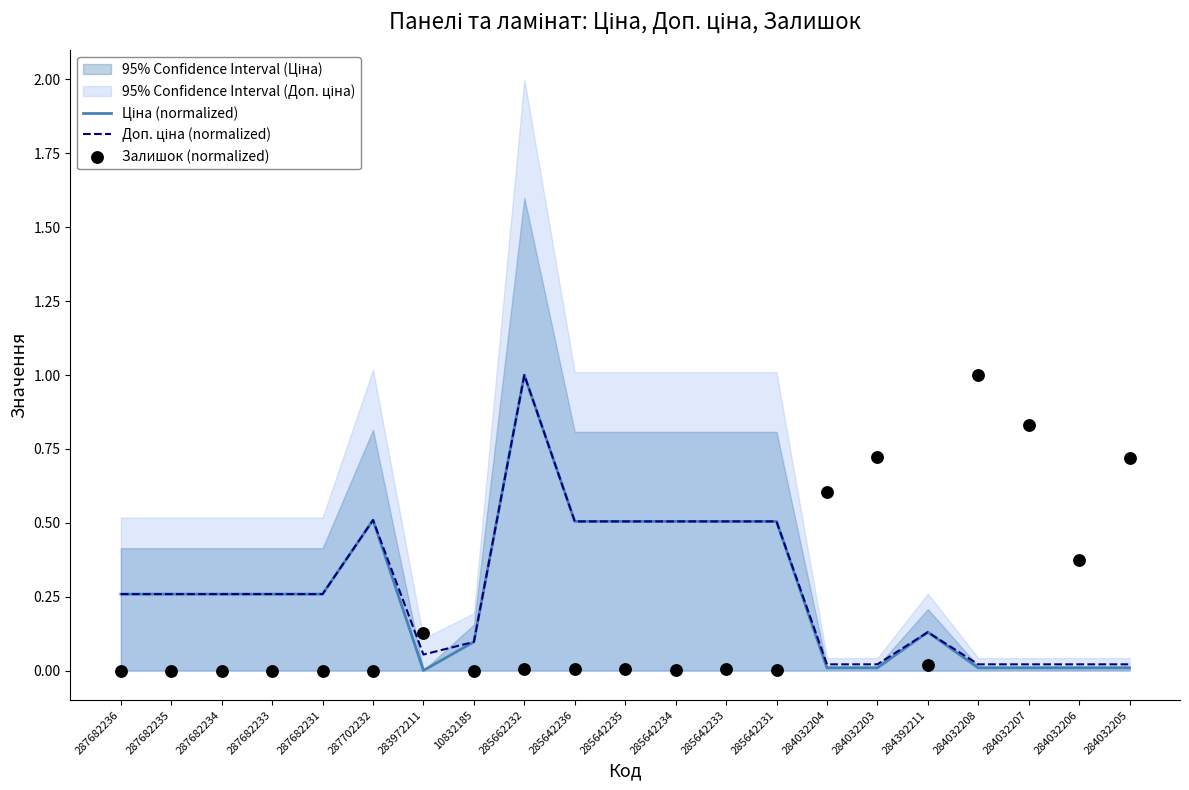

Which series has the widest spread of Y values?

Залишок (normalized)